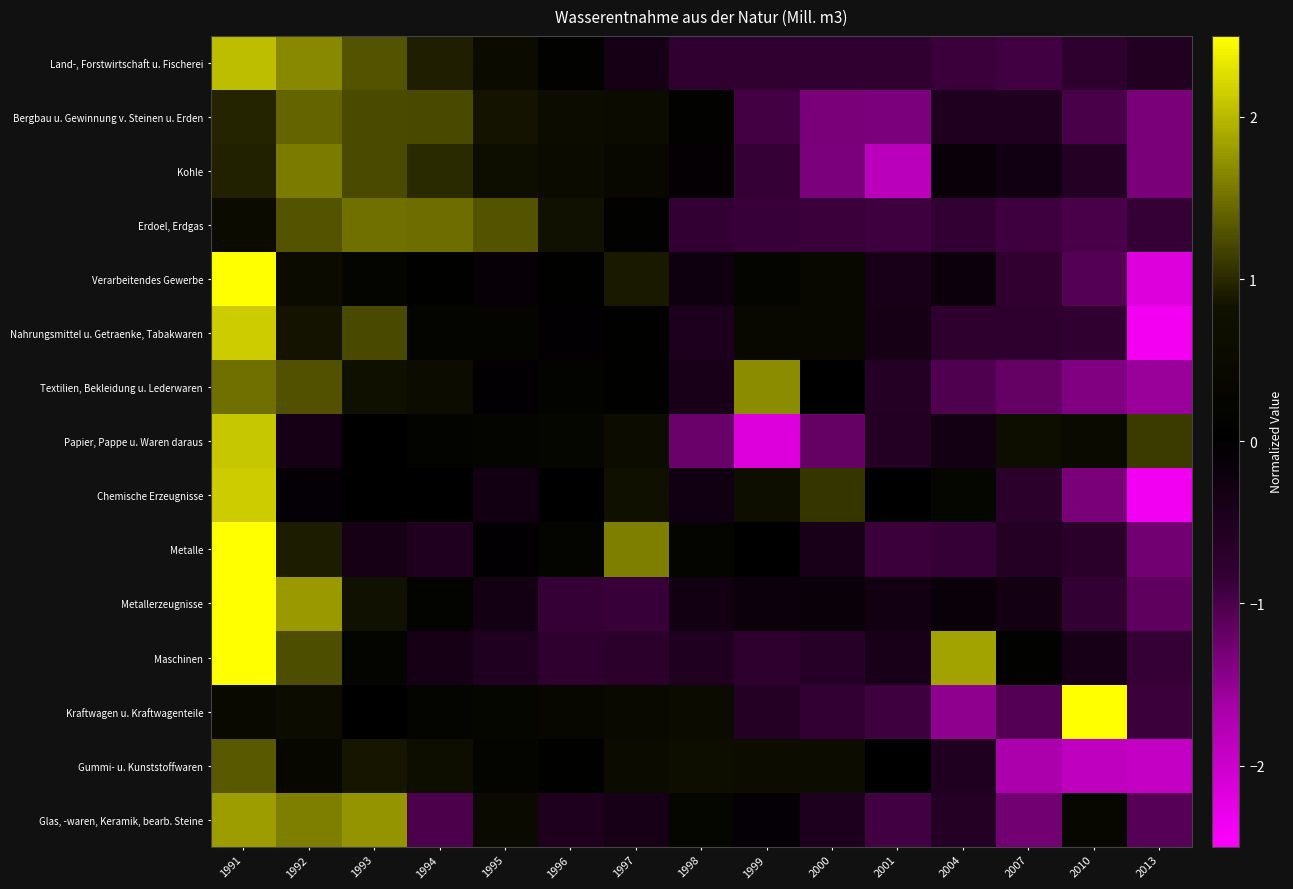

Which label corresponds to the smallest value in the chart?

2013